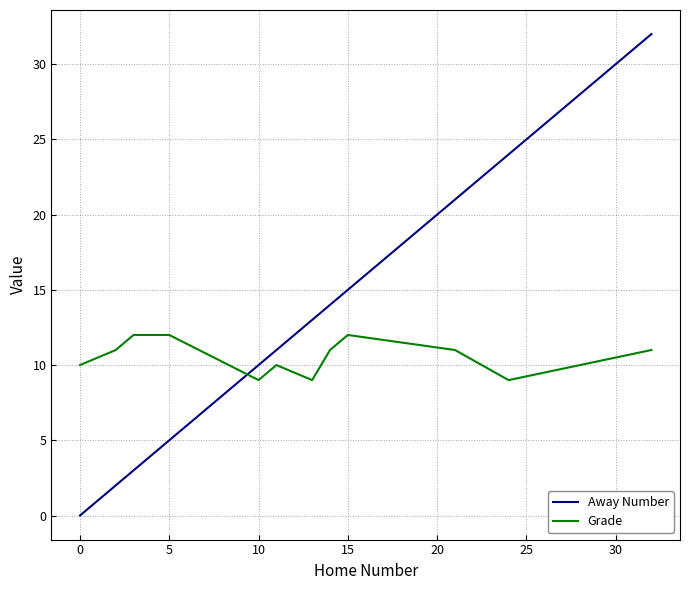

Rank the series by their maximum value, from lowest to highest.

Grade, Away Number